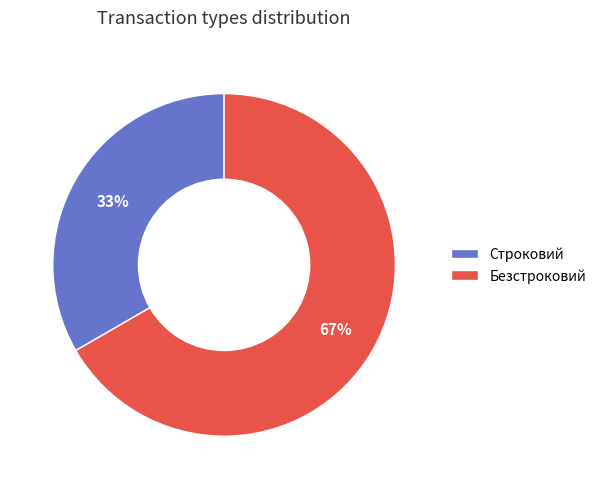

What percentage is the Строковий slice, to the nearest percent?

33%